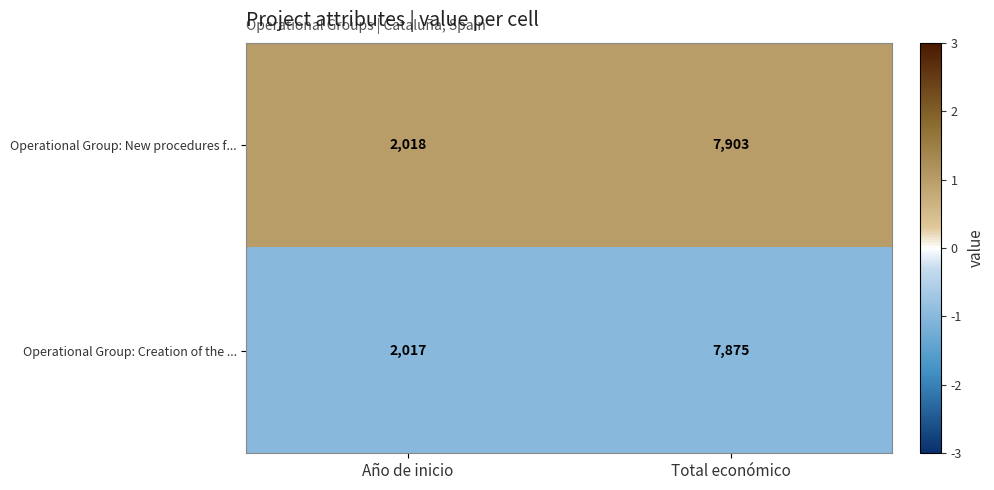

Rank the series at Año de inicio from lowest to highest value.

Operational Group: Creation of the ..., Operational Group: New procedures f...